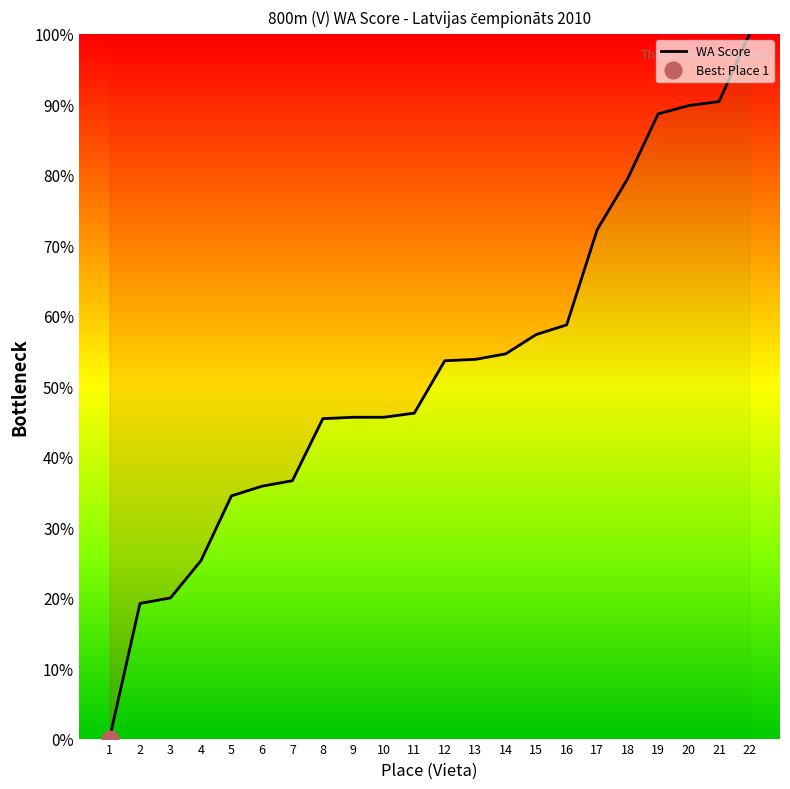

Reading left to right, transcribe all the data shown in this chart.

1=0.0	2=19.2	3=20.0	4=25.2	5=34.4	6=35.8	7=36.6	8=45.4	9=45.6	10=45.6	11=46.2	12=53.6	13=53.8	14=54.6	15=57.3	16=58.7	17=72.2	18=79.5	19=88.6	20=89.8	21=90.4	22=100.0